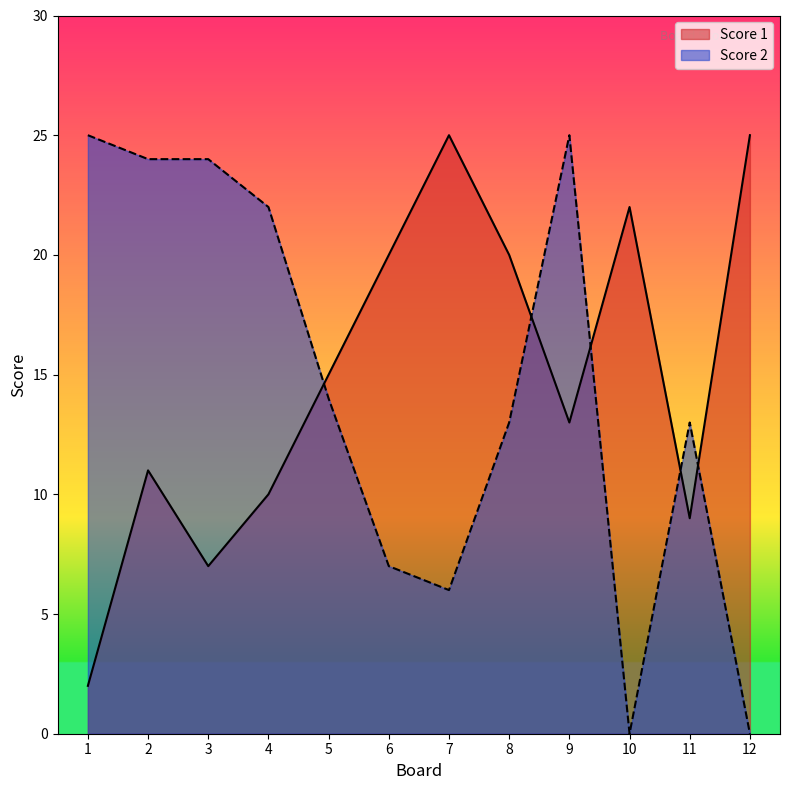

Rank the series by their maximum value, from lowest to highest.

Score 1, Score 2